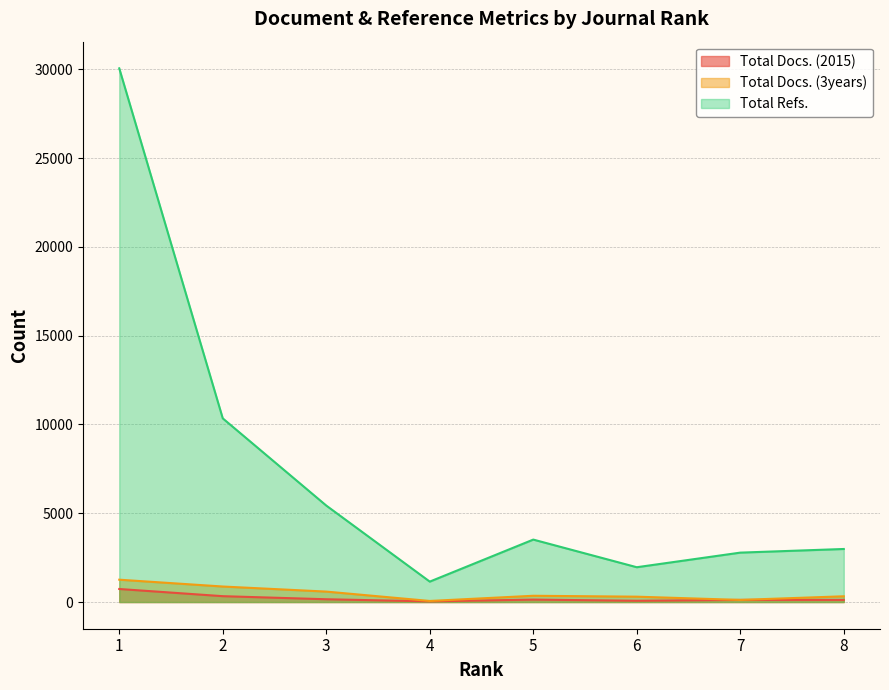

List the labels in order of Total Docs. (2015) value, smallest first.

4, 6, 7, 8, 5, 3, 2, 1